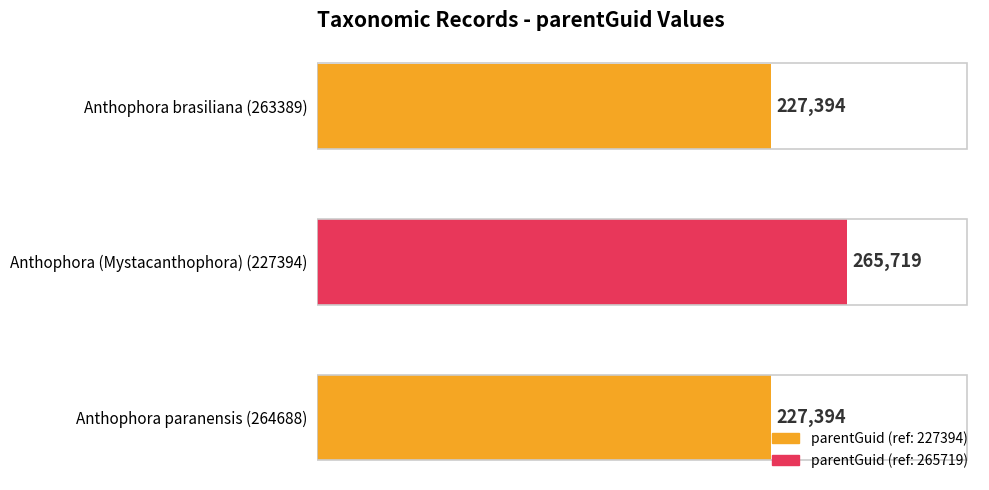

What is the smallest value displayed?

227394